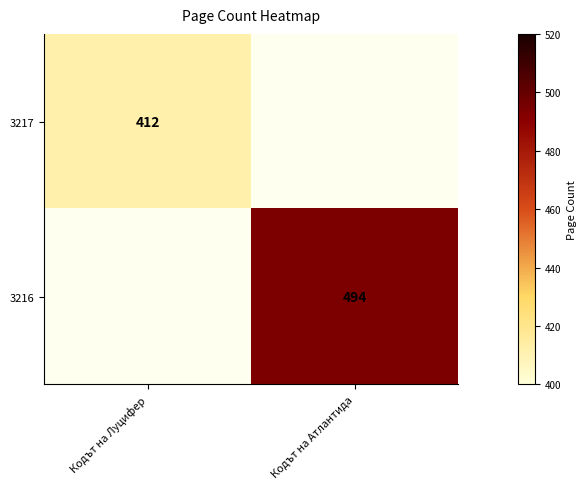

Is it true that 3217 equals 412 at Кодът на Луцифер?

True